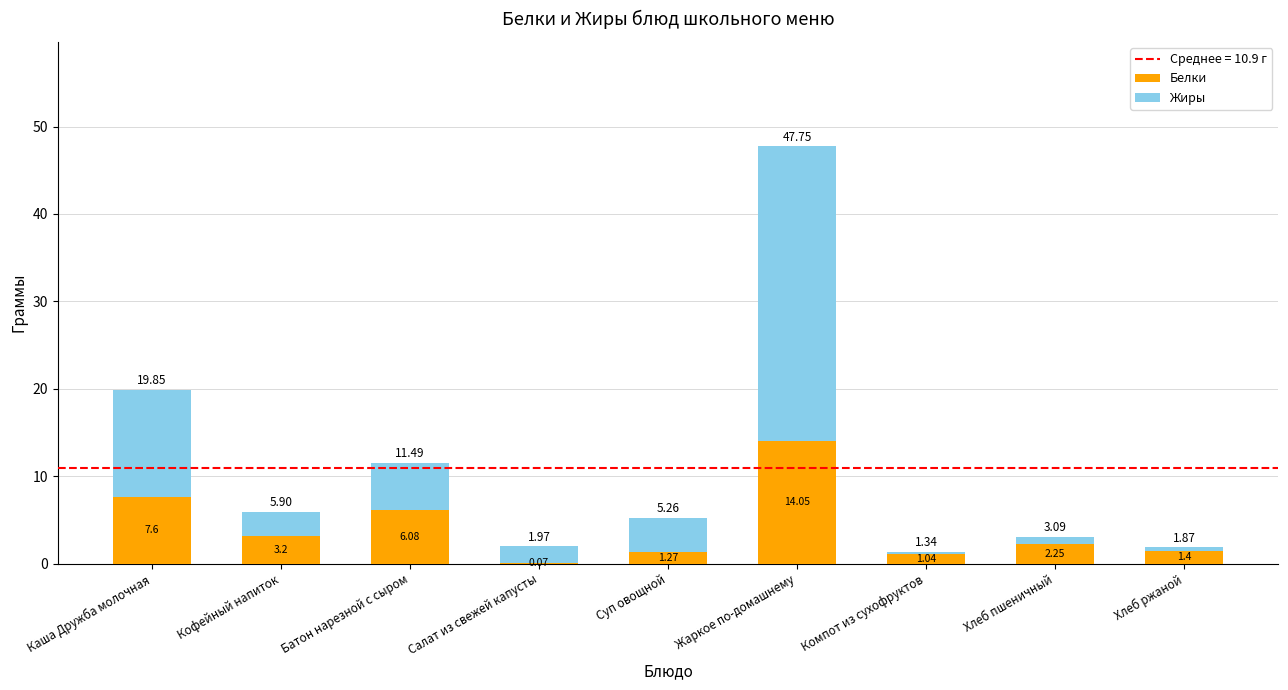

At which label does Белки reach its peak?

Жаркое по-домашнему